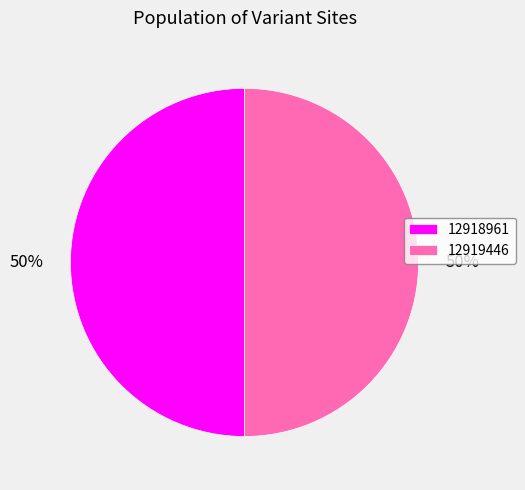

What percentage is the 12919446 slice, to the nearest percent?

50%